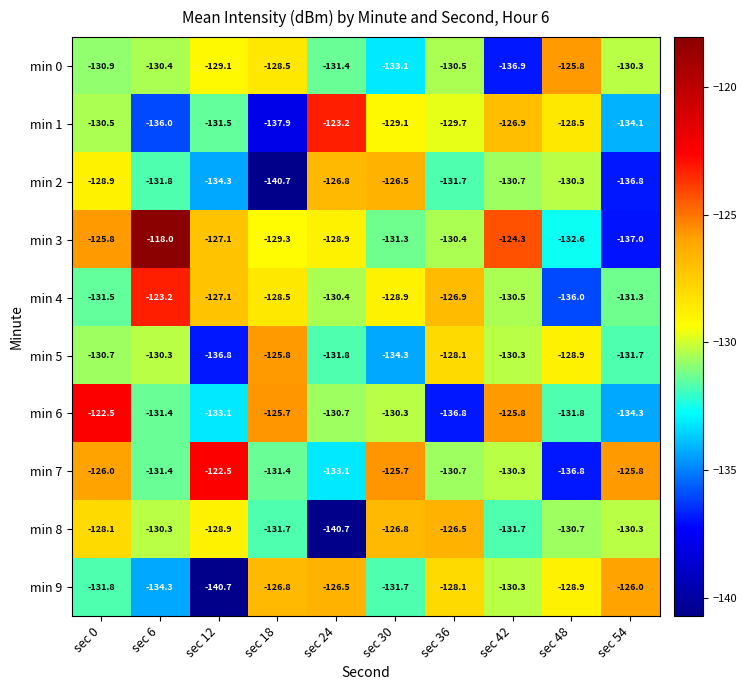

Where is min 7 nearest to the value -129?

sec 42